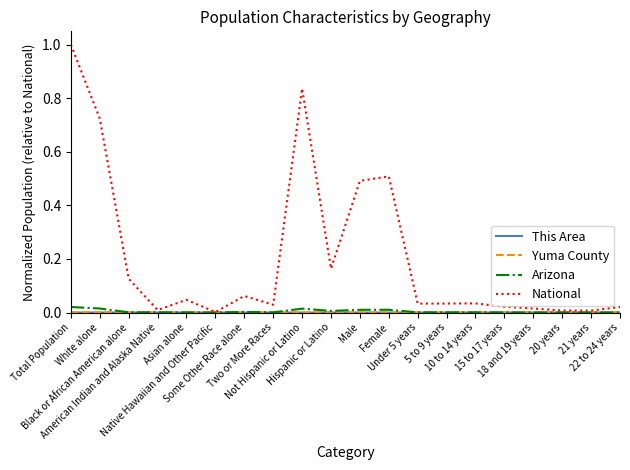

What is the highest value of the National series?

1.0